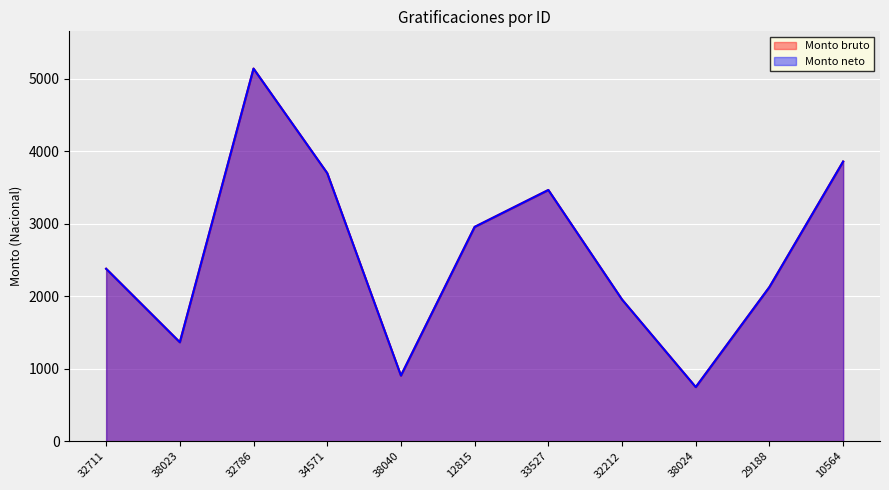

What is the sum of the Monto bruto values at 32711 and 33527?

5844.4